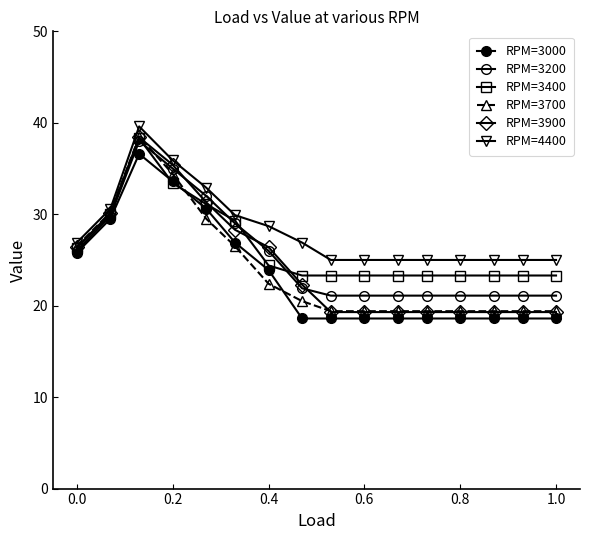

True or false: RPM=3900 and RPM=4400 cross at least once.

False